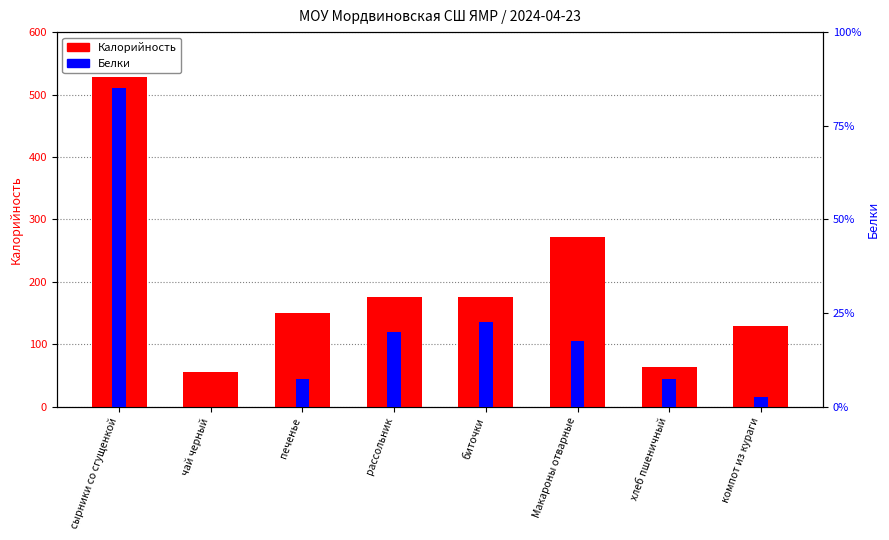

Is it true that Белки equals 12 at Макароны отварные?

False